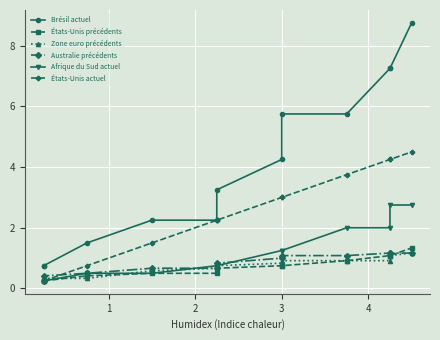

Reading left to right, list all the values displayed in this chart.

Brésil actuel: 0.8	0.8	1.5	2.2	2.2	3.2	4.2	5.8	5.8	7.2	7.2	8.8
États-Unis précédents: 0.2	0.2	0.4	0.5	0.5	0.7	0.8	0.8	0.9	1.1	1.1	1.3
Zone euro précédents: 0.3	0.3	0.3	0.6	0.7	0.8	0.8	0.9	0.9	0.9	1.1	1.2
Australie précédents: 0.2	0.4	0.5	0.7	0.7	0.8	1.0	1.1	1.1	1.2	1.2	1.2
Afrique du Sud actuel: 0.2	0.2	0.5	0.5	0.8	0.8	1.2	1.2	2.0	2.0	2.8	2.8
États-Unis actuel: 0.2	0.2	0.8	1.5	2.2	2.2	3.0	3.0	3.8	4.2	4.2	4.5